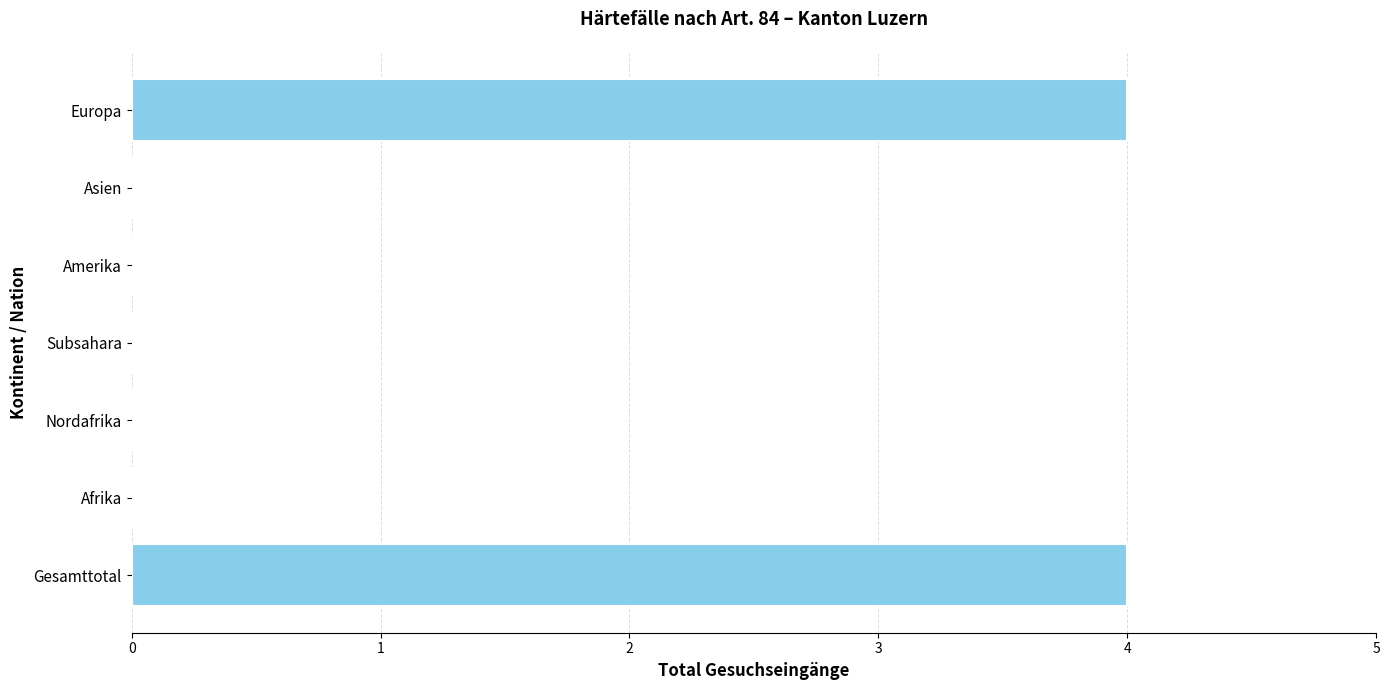

The chart shows a value of 0 at Asien. True or false?

True